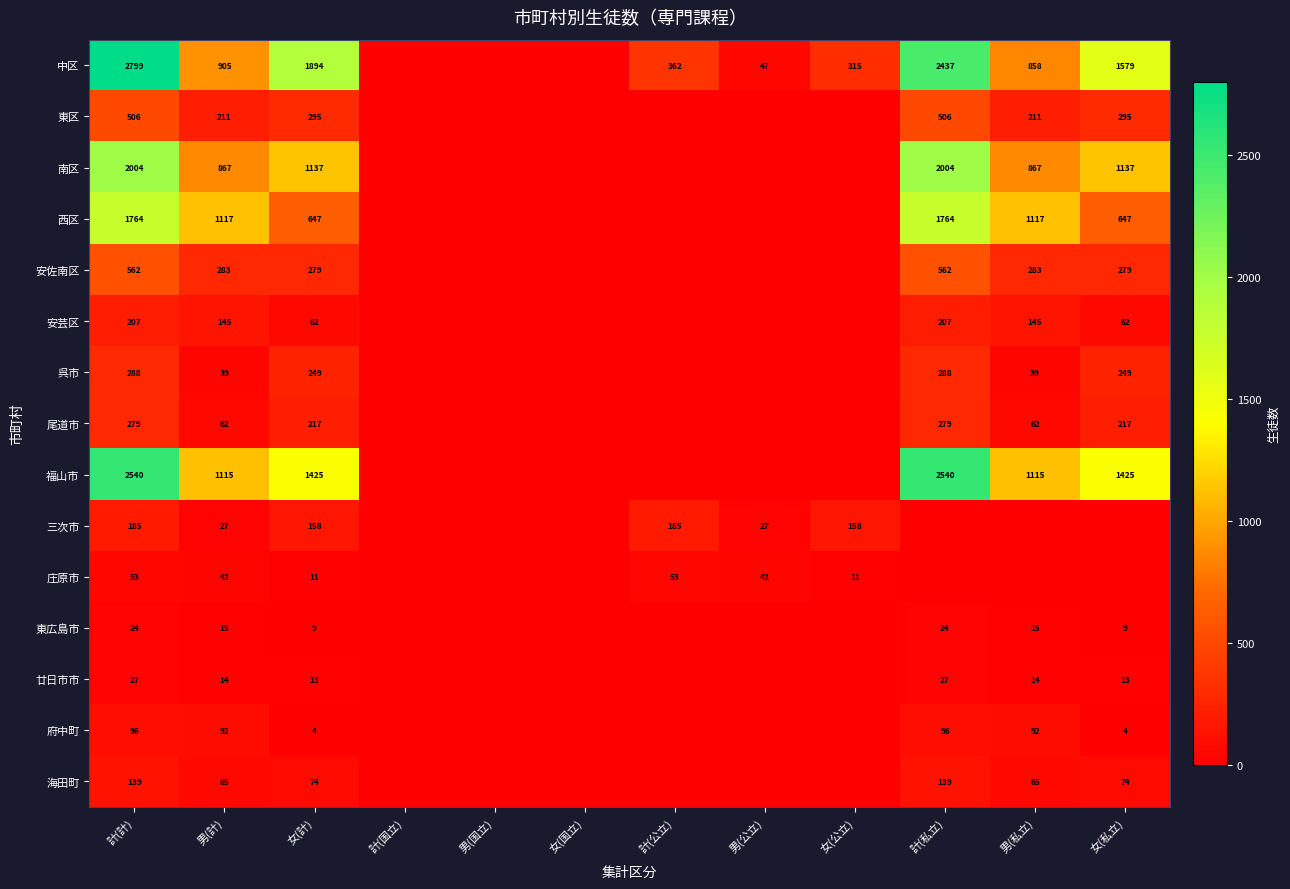

What is the difference between the highest and lowest values at 計(私立)?

2540